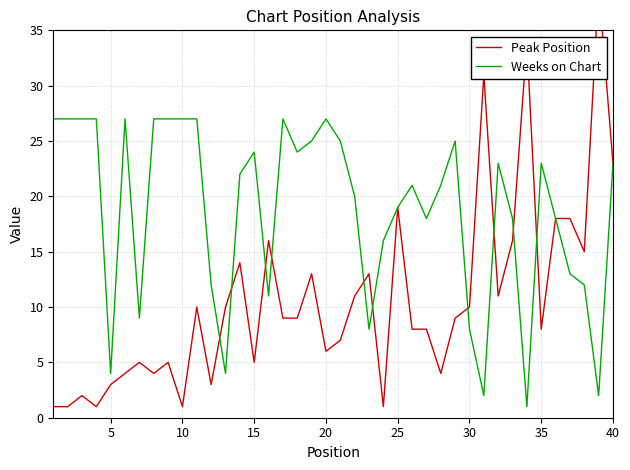

What is the average value of the Peak Position series?

11